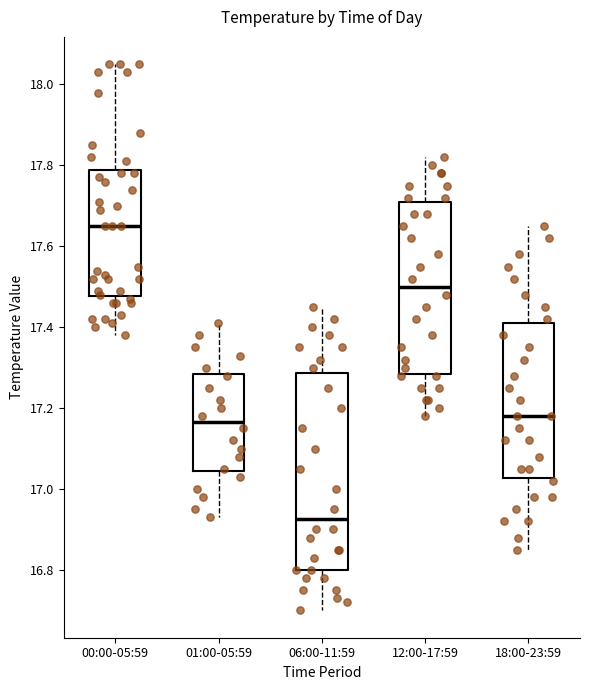

Reading left to right, read every box against the y-axis: the position of its median line, the range the box covers, and the ends of its whiskers. The values are not printed on the chart, so give them approximately, as read against the axis.

00:00-05:59: median 17.66, box 17.48 to 17.78, whiskers 17.38 to 18.06
01:00-05:59: median 17.16, box 17.04 to 17.28, whiskers 16.94 to 17.42
06:00-11:59: median 16.92, box 16.80 to 17.28, whiskers 16.70 to 17.46
12:00-17:59: median 17.50, box 17.28 to 17.72, whiskers 17.18 to 17.82
18:00-23:59: median 17.18, box 17.02 to 17.42, whiskers 16.86 to 17.66